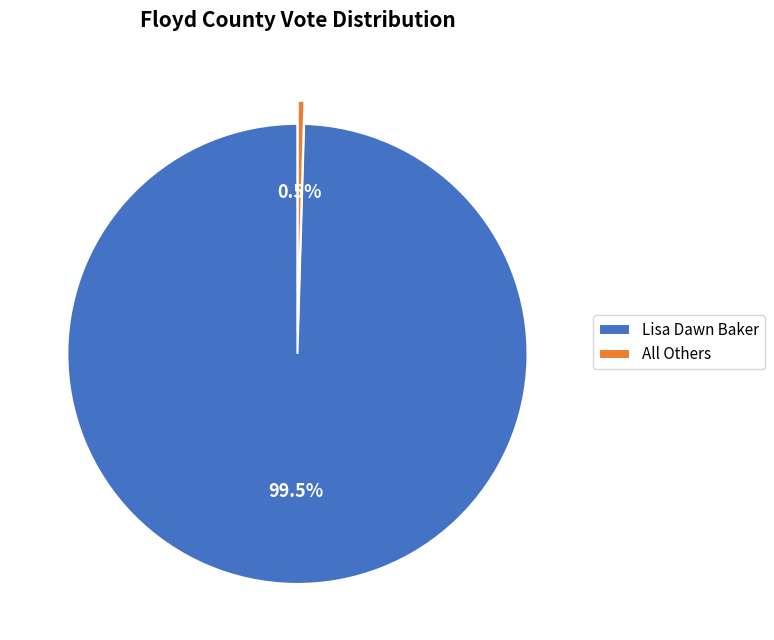

How many slices are in this pie chart?

2